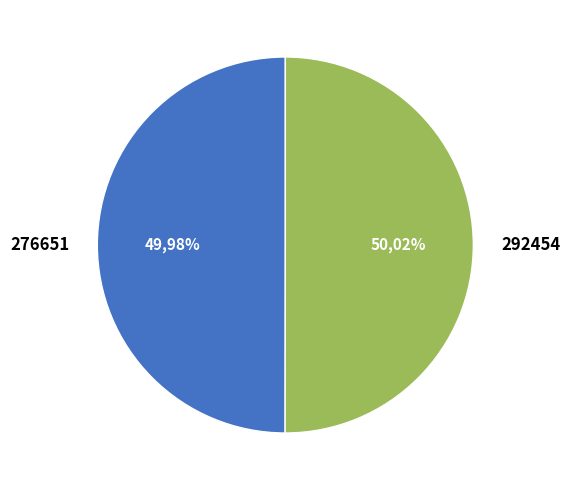

What is the total percentage of 276651 and 292454?

100.0%